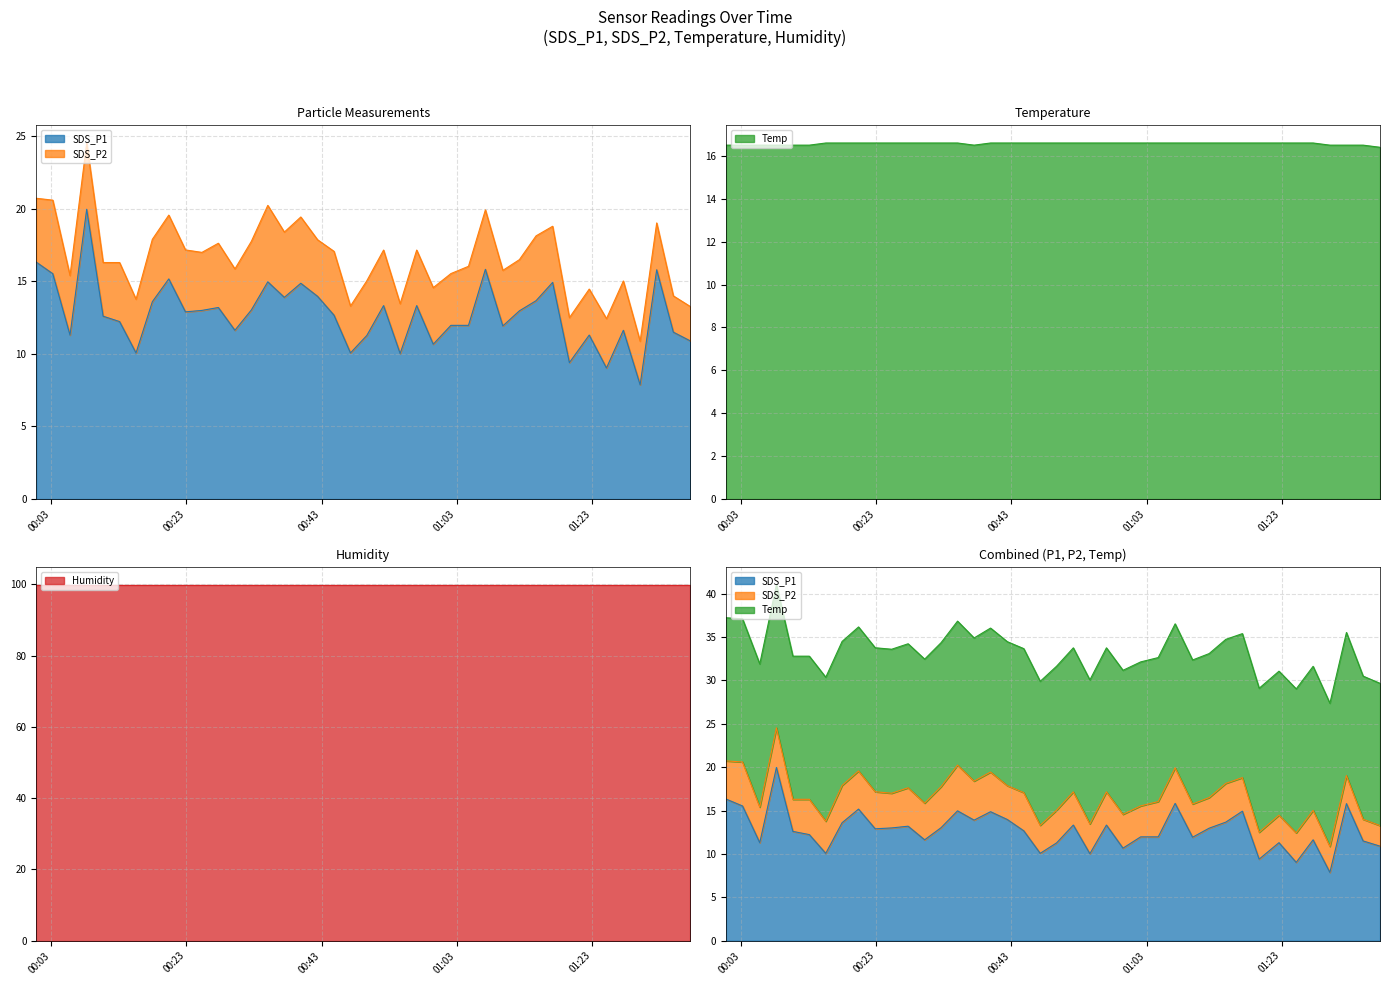

Which has a higher value, 2023/07/03 00:03:13 or 2023/07/03 00:54:37?

2023/07/03 00:03:13